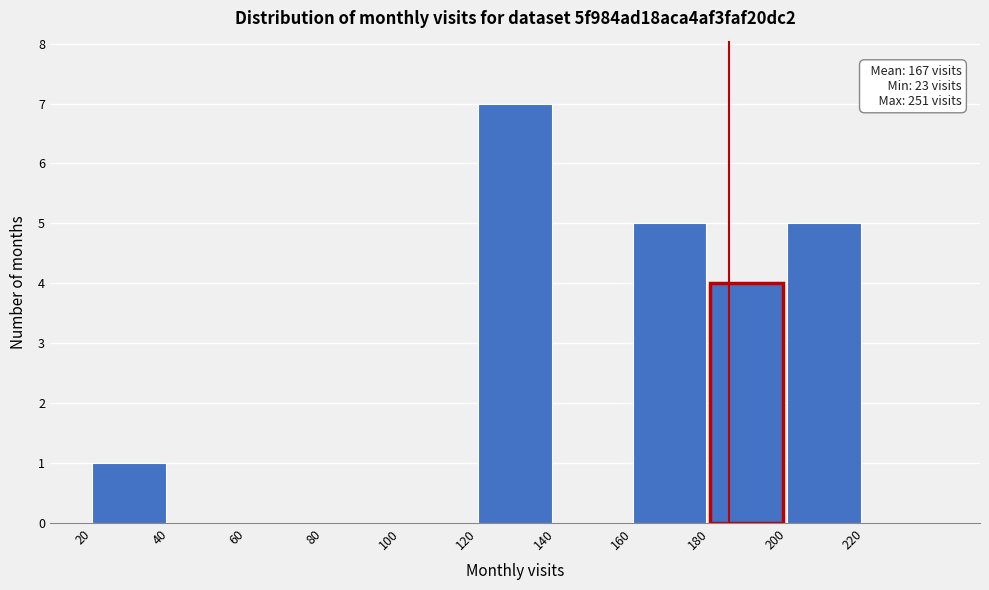

Which range on the x-axis has the tallest bar?

120 to 140